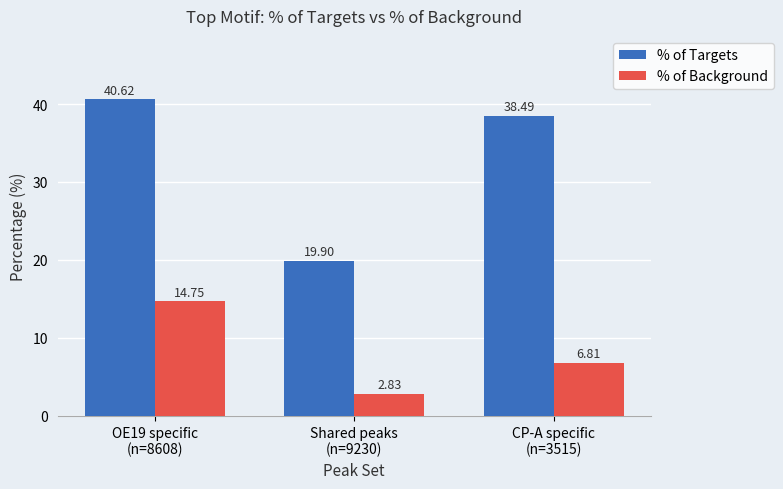

How many values in the % of Background series exceed 6?

2